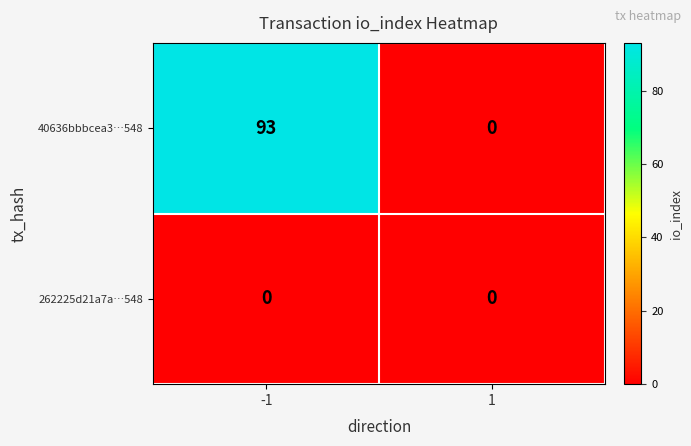

The 40636bbbcea3…548 series shows 0 at 1. True or false?

True